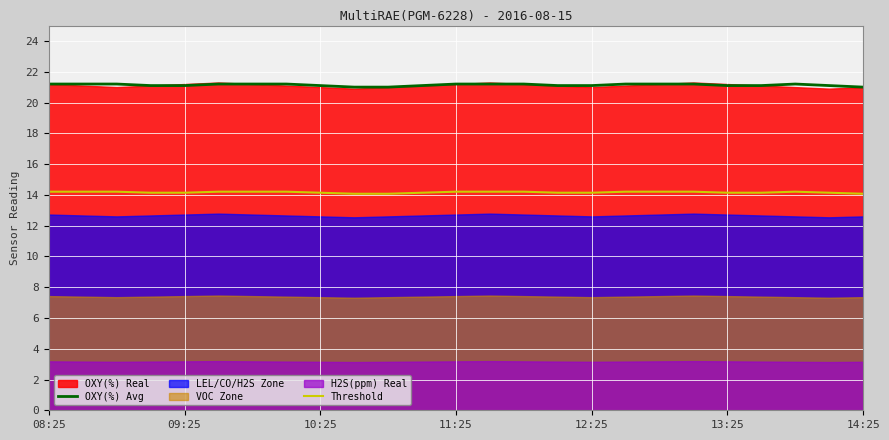

The Threshold series shows 19.4 at 9. True or false?

False